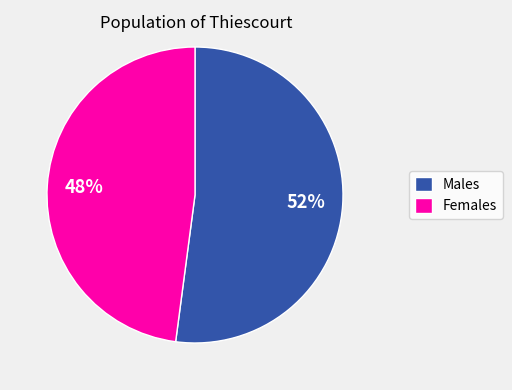

Which slice represents more than half of the pie?

Males